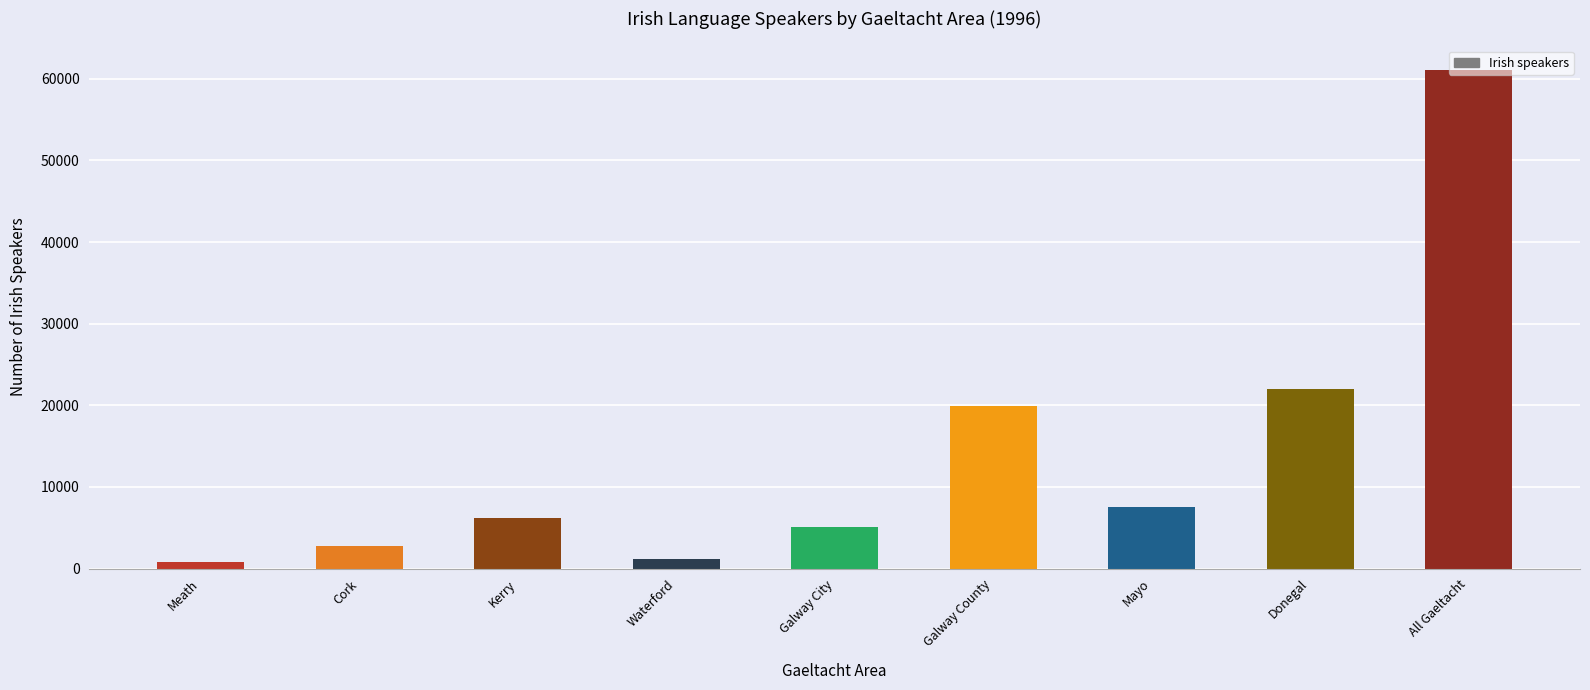

What is the label of the 5th bar from the left?

Galway City